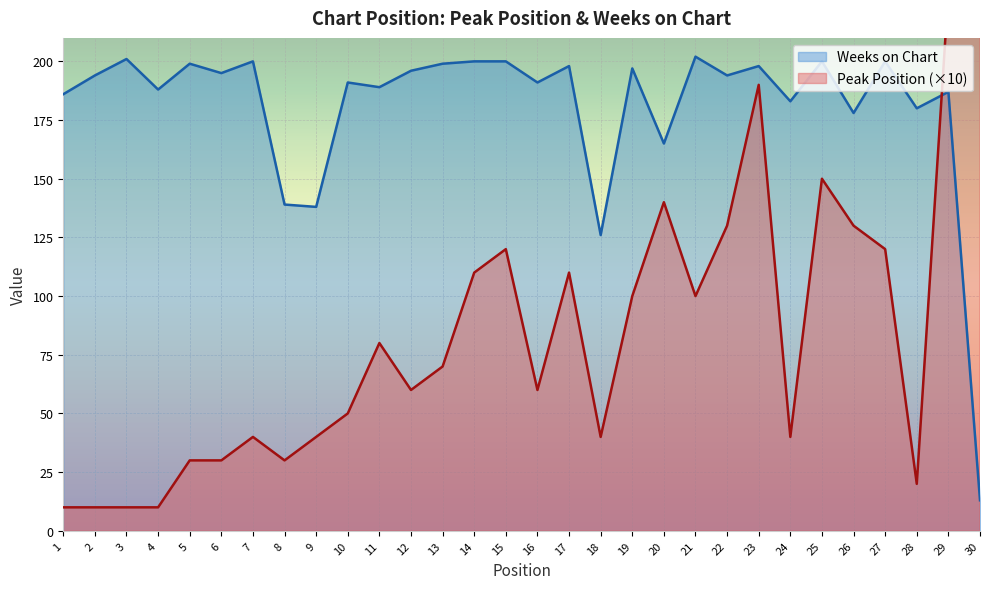

What is the sum of the Peak Position values at 27 and 28?

140